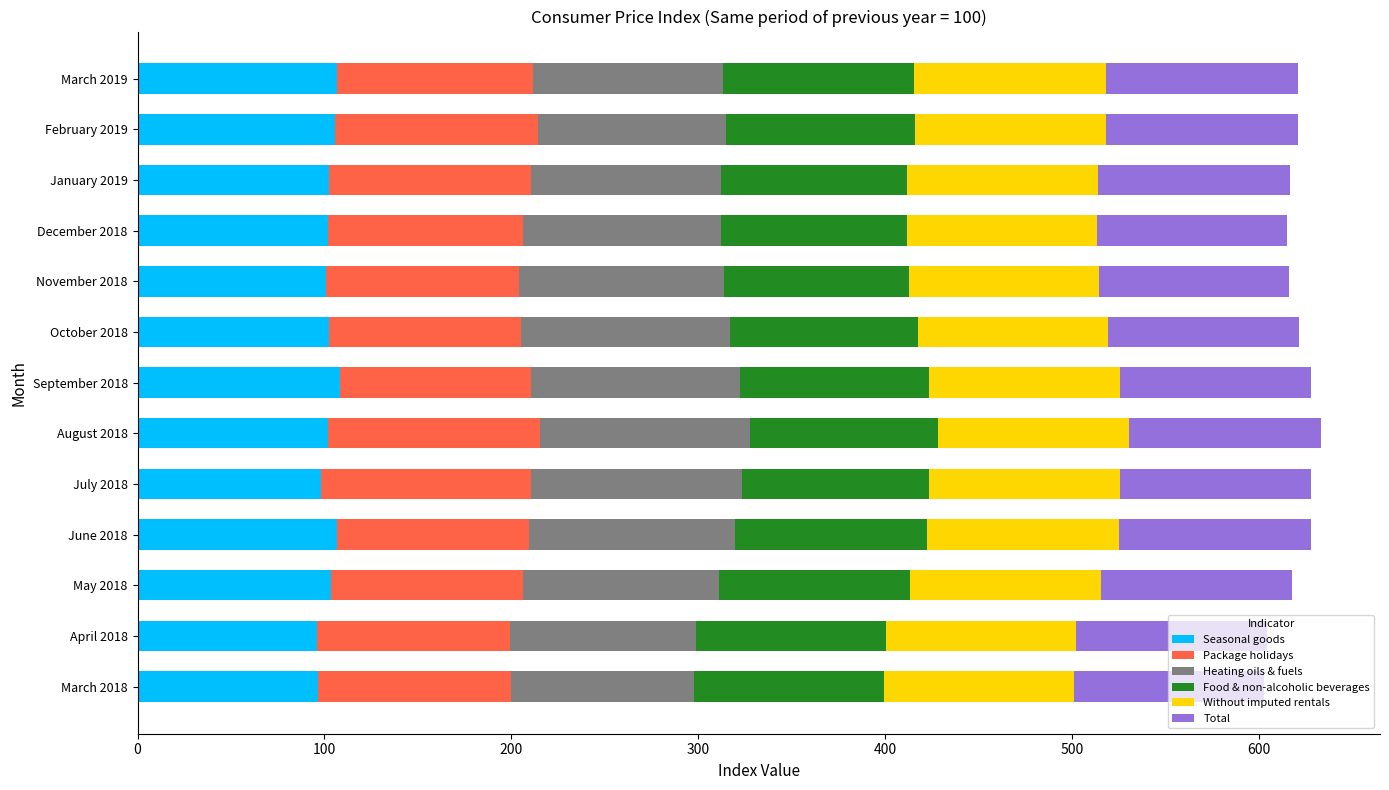

What is the average value of the Seasonal goods series?

102.4